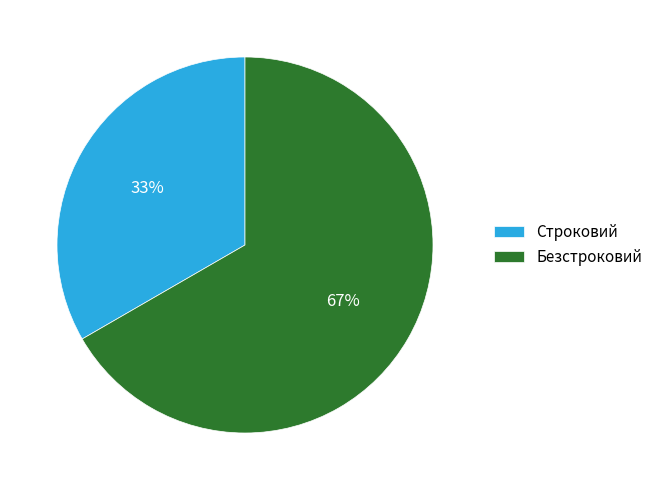

To the nearest percent, what portion does Строковий represent?

33%